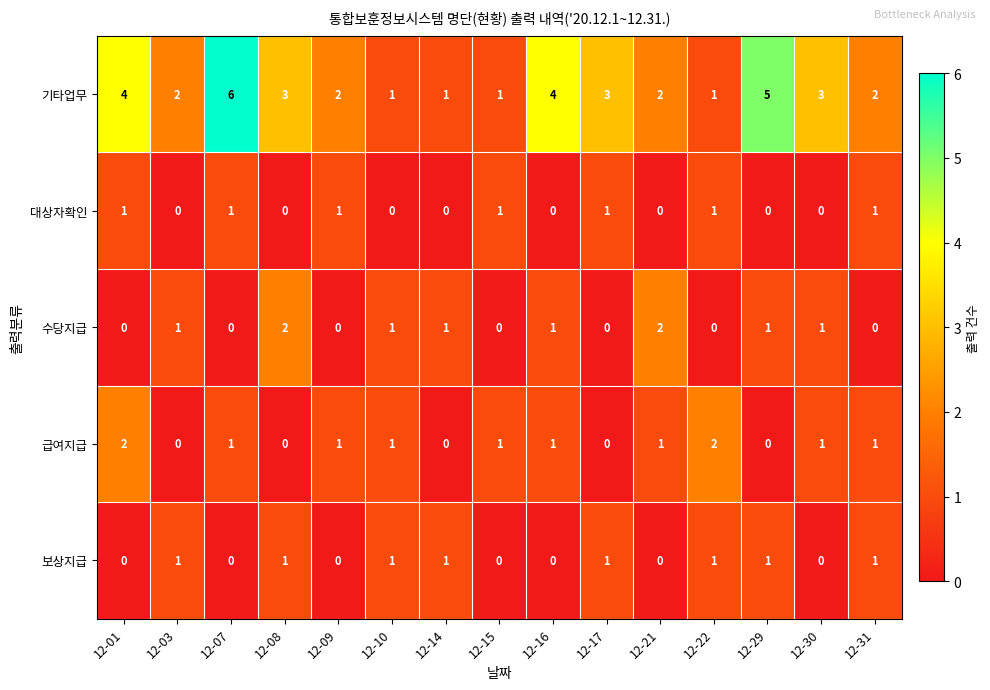

At which label does 기타업무 first exceed 2?

12-01